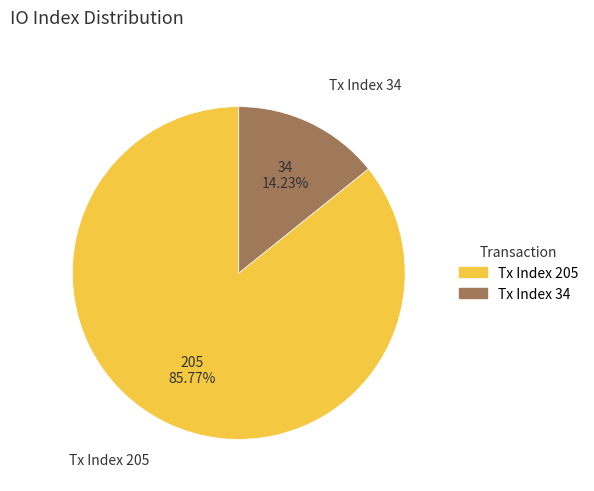

What is the ratio of the value at Tx Index 205 to the value at Tx Index 34?

6.0